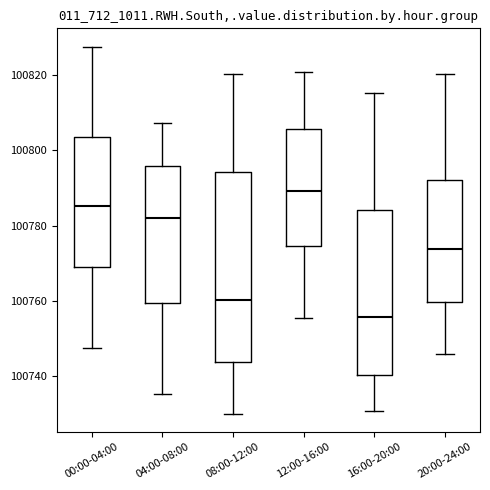

Which box's median line is the lowest?

16:00-20:00